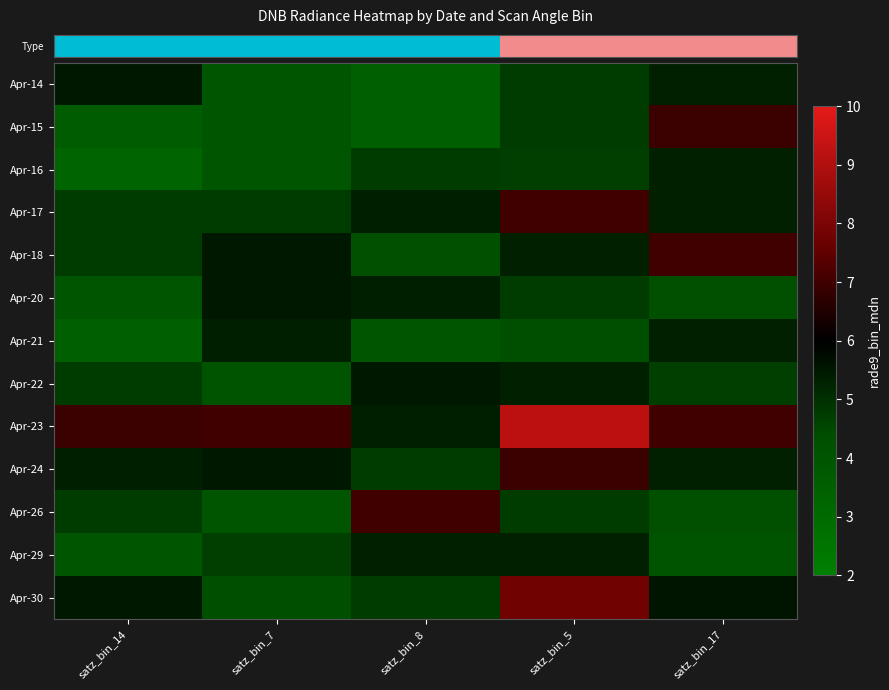

Which series has the widest spread of values?

row_8